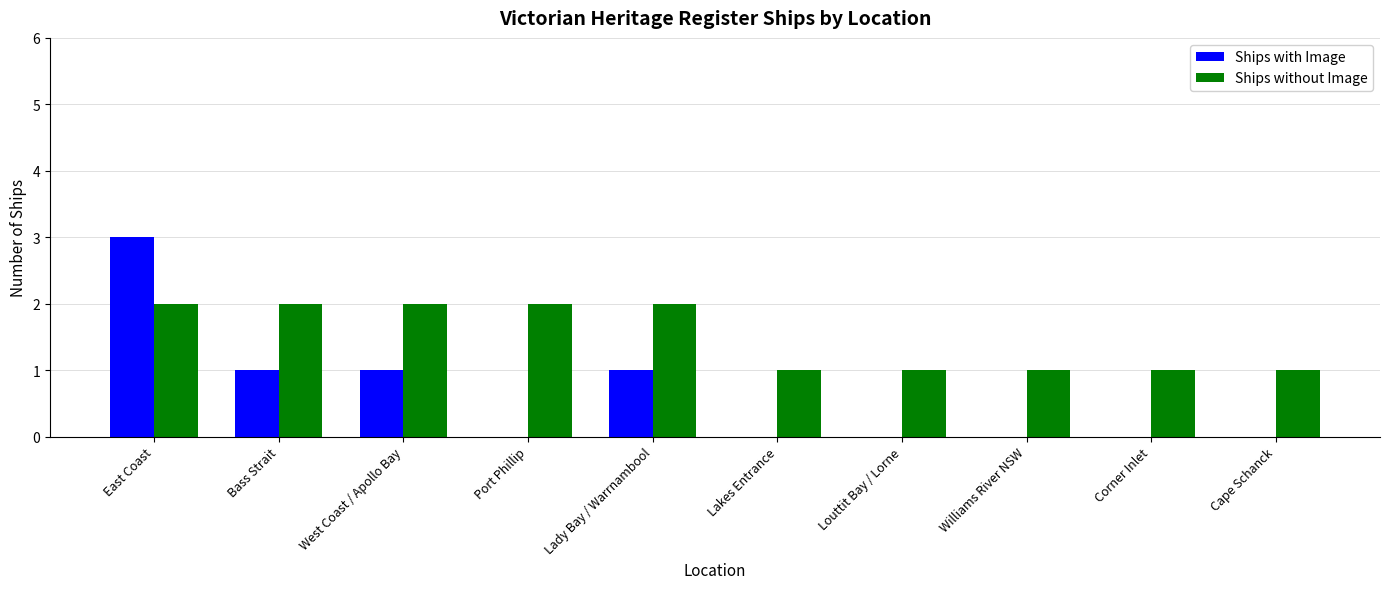

Which series has the widest spread of values?

Ships with Image